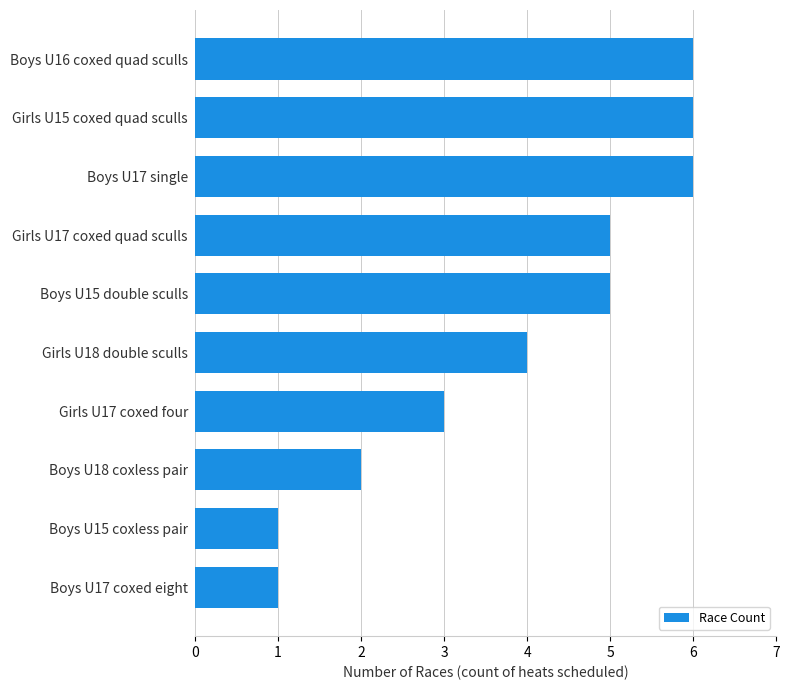

Is it true that the value at Boys U18 coxless pair is 2?

True